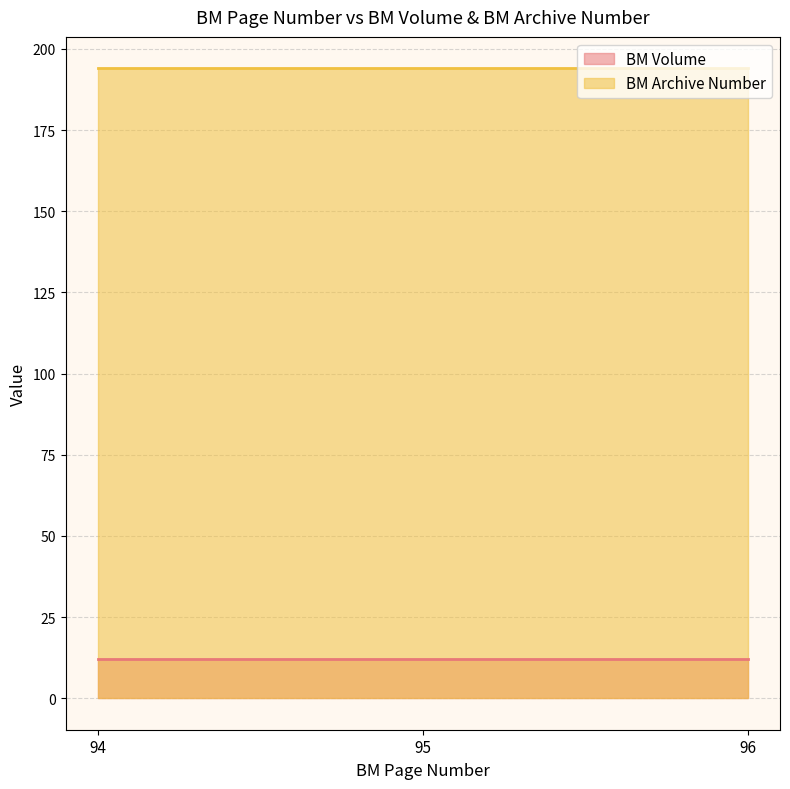

List the series in order of their peak value, highest first.

BM Archive Number, BM Volume